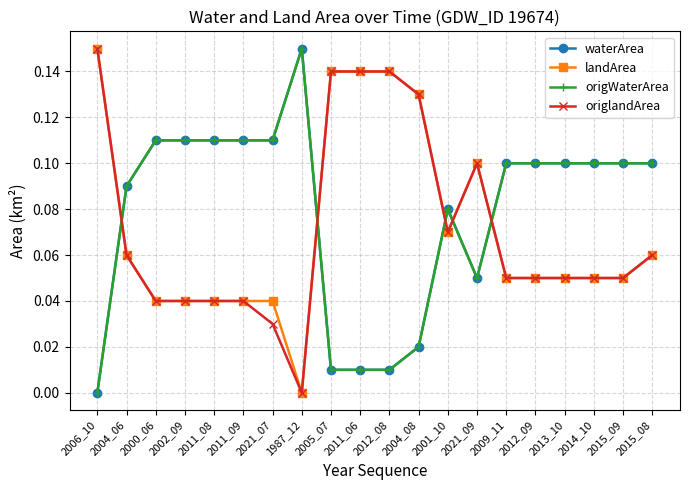

Rank the categories by origWaterArea value from lowest to highest.

2006_10, 2005_07, 2011_06, 2012_08, 2004_08, 2021_09, 2001_10, 2004_06, 2009_11, 2012_09, 2013_10, 2014_10, 2015_09, 2015_08, 2000_06, 2002_09, 2011_08, 2011_09, 2021_07, 1987_12